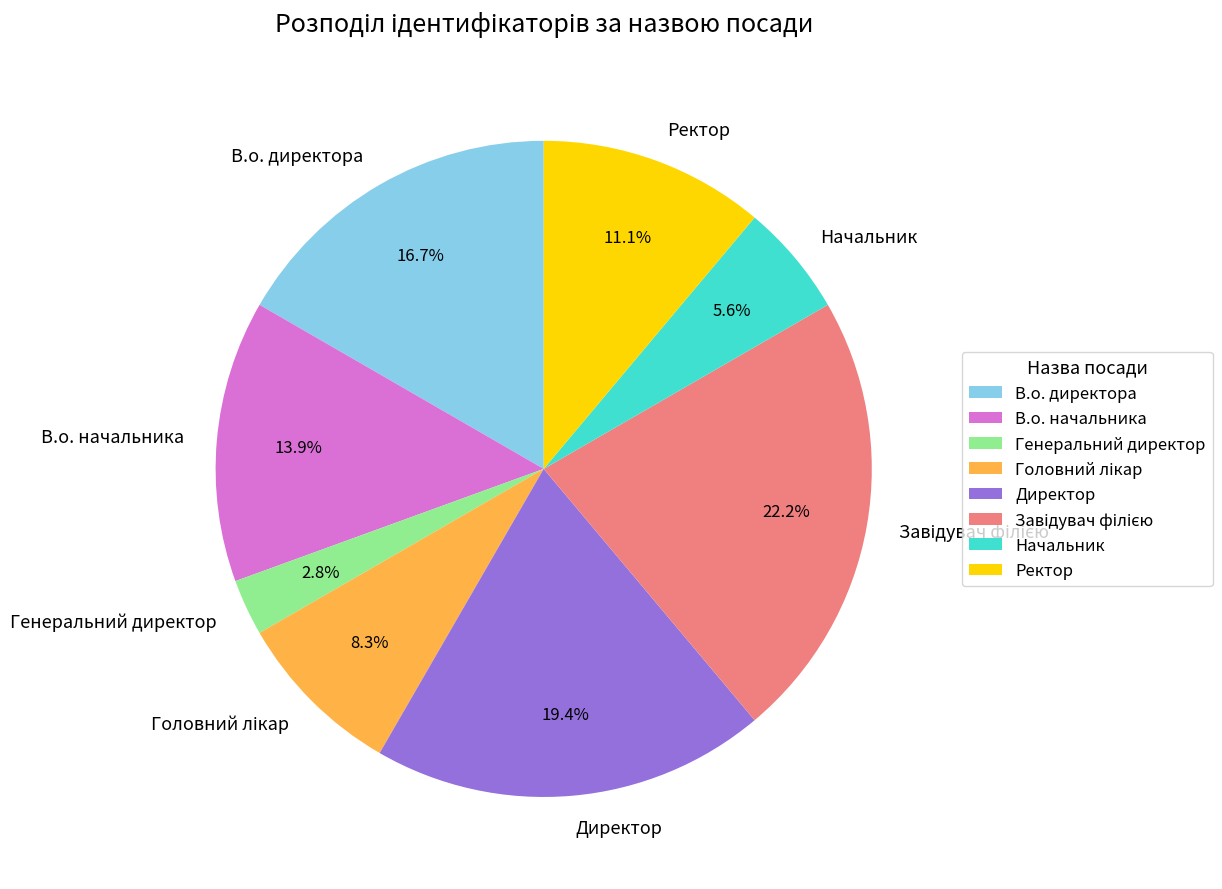

Is there any slice that represents more than half of the pie?

No